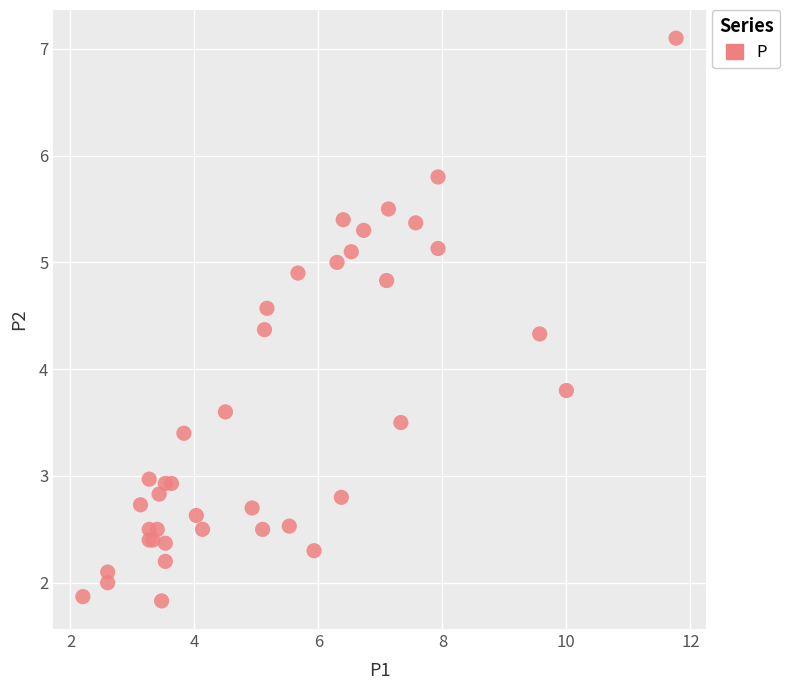

What Y value in the scatter plot is closest to 4?

3.8